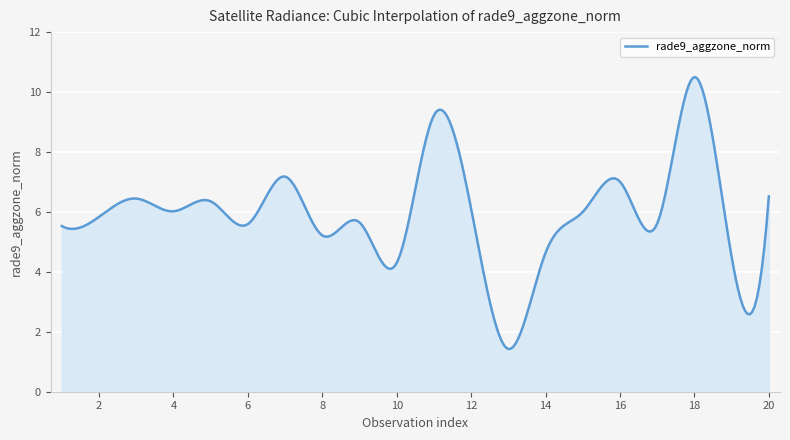

What is the difference between the maximum and minimum values?

9.1